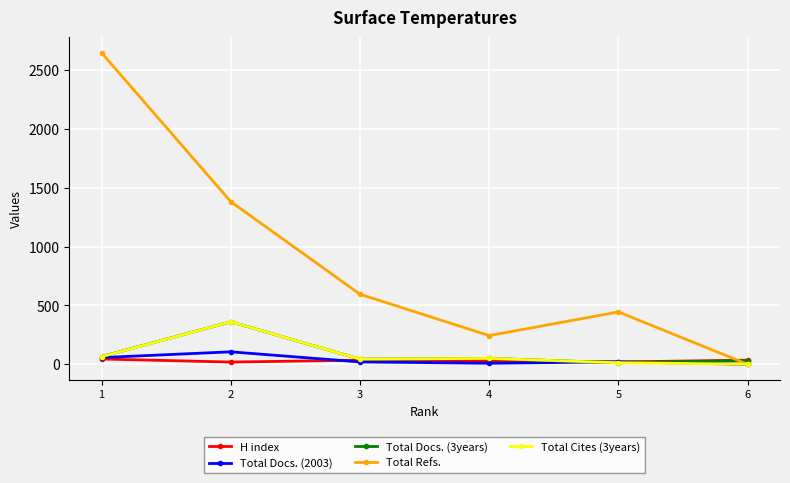

What is the value of the H index point at the 3rd from the left?

35